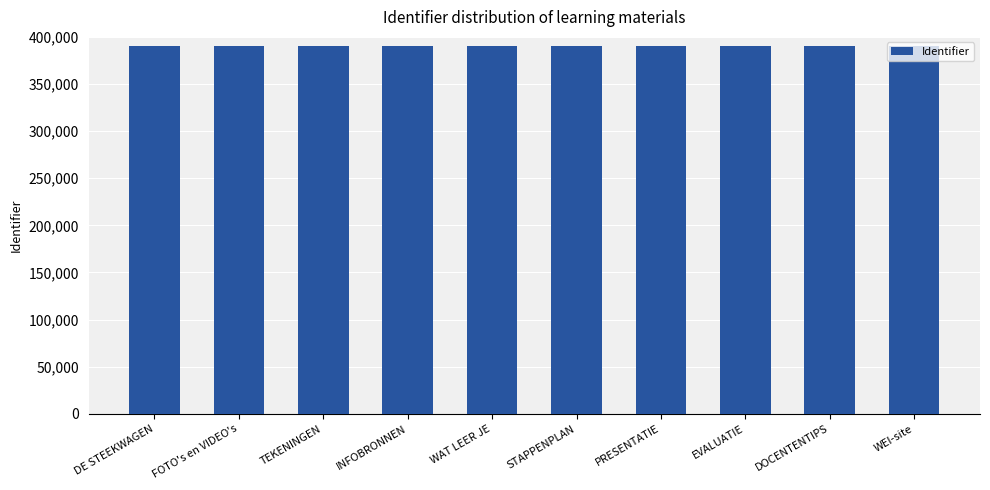

What is the sum of the values at EVALUATIE and WEI-site?

780490